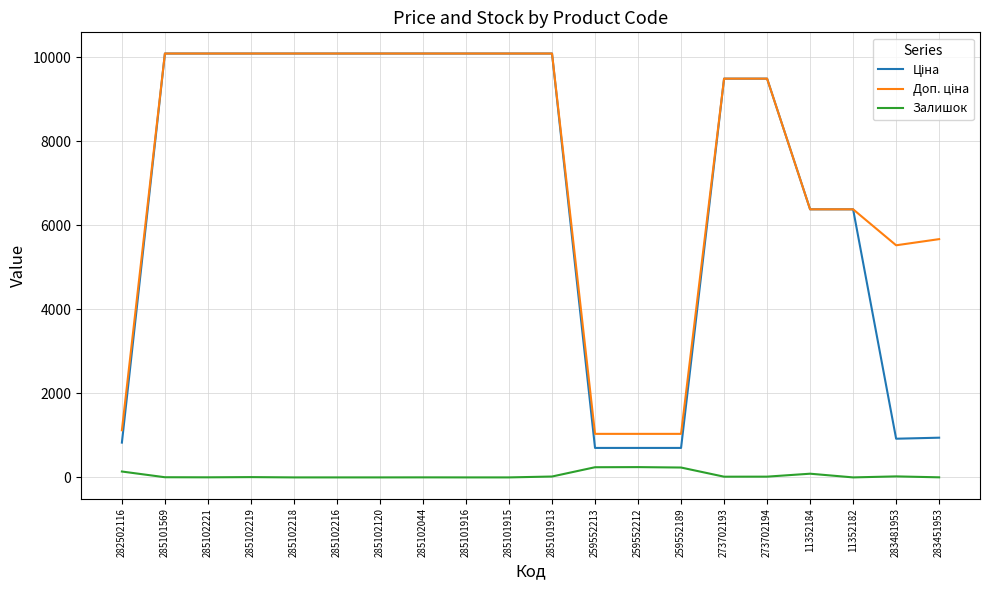

What is the label of the 4th point from the left?

285102219